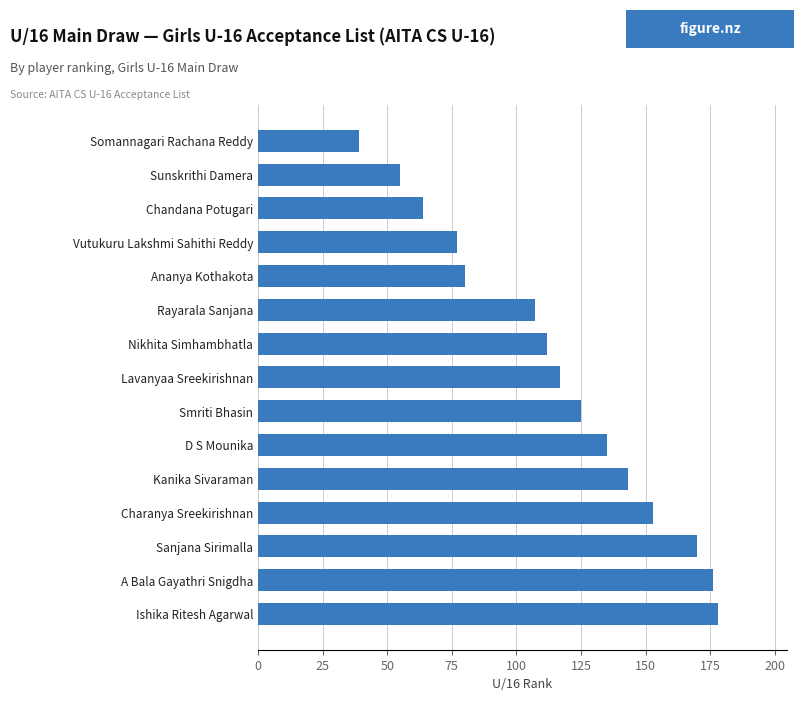

Reading bottom to top, what are all the values shown in this chart?

Ishika Ritesh Agarwal=178	A Bala Gayathri Snigdha=176	Sanjana Sirimalla=170	Charanya Sreekirishnan=153	Kanika Sivaraman=143	D S Mounika=135	Smriti Bhasin=125	Lavanyaa Sreekirishnan=117	Nikhita Simhambhatla=112	Rayarala Sanjana=107	Ananya Kothakota=80	Vutukuru Lakshmi Sahithi Reddy=77	Chandana Potugari=64	Sunskrithi Damera=55	Somannagari Rachana Reddy=39